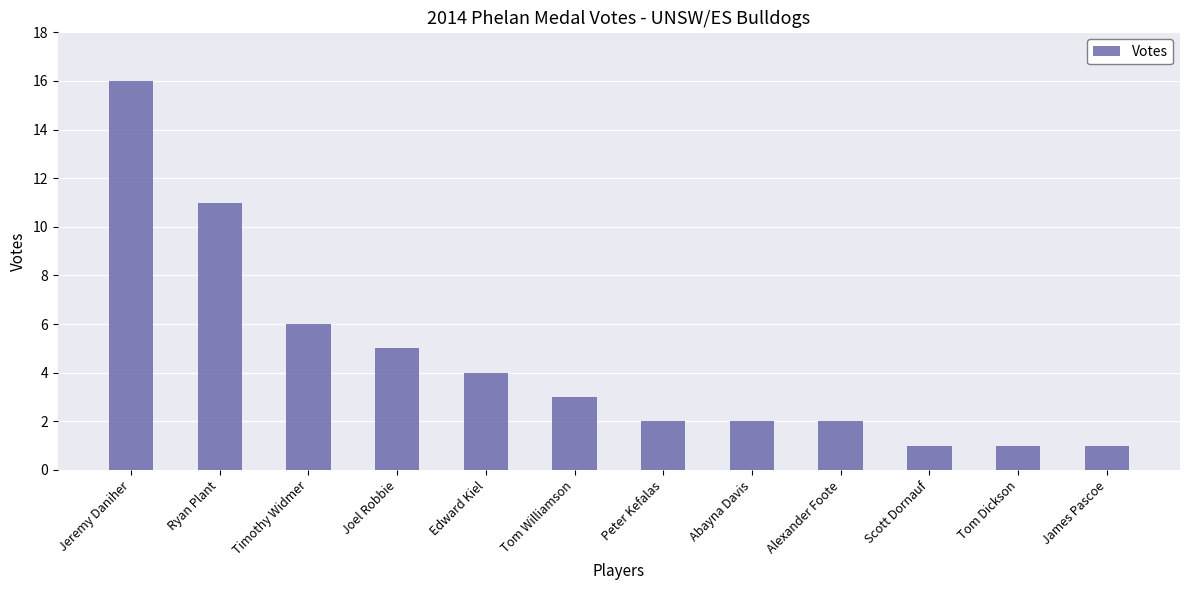

Is it true that the value at Edward Kiel is 2?

False